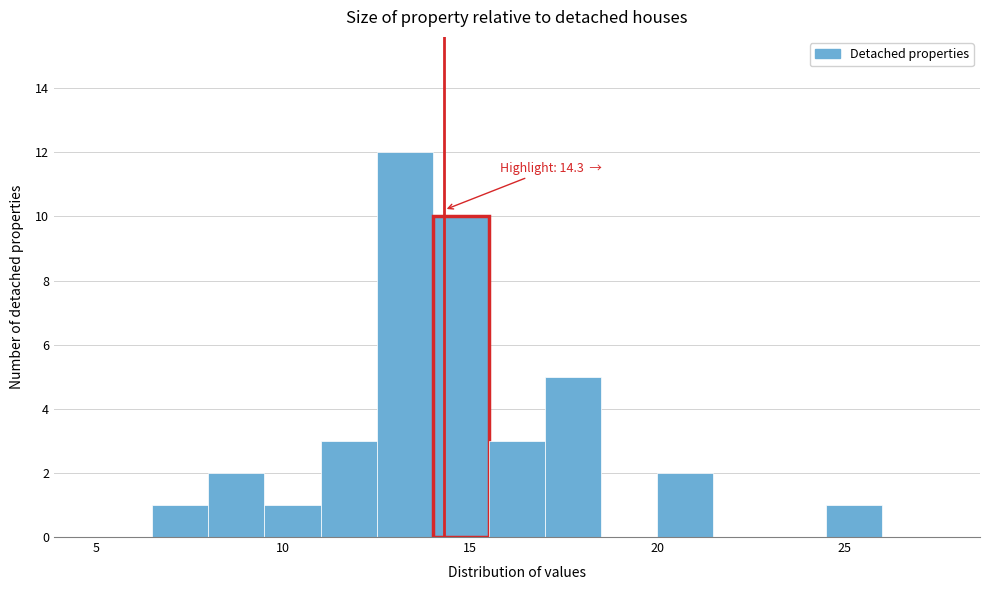

Around what value on the x-axis is the tallest bar? Give the approximate position of its centre, as read against the axis.

13.5